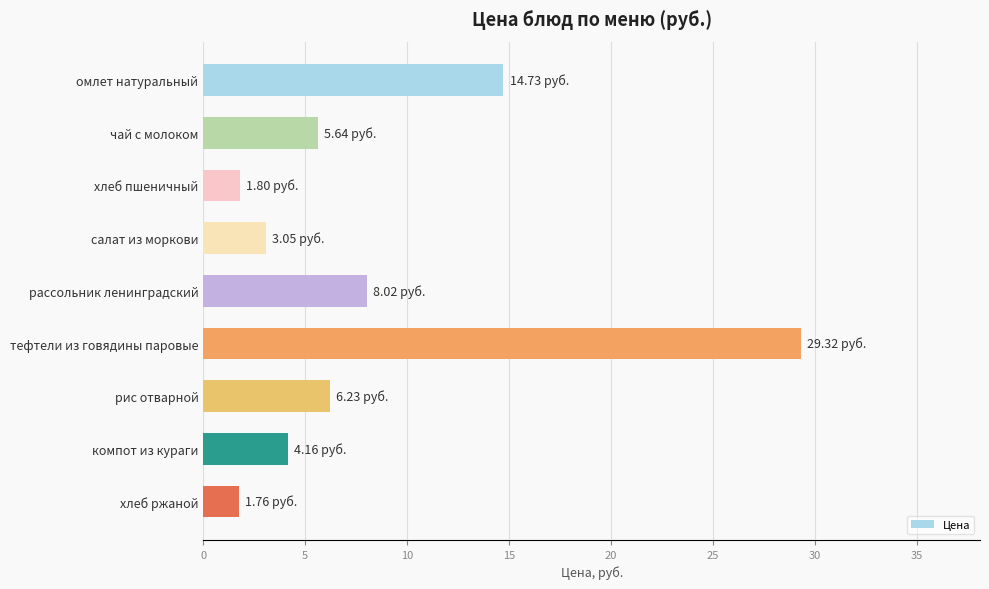

What is the ratio of the value at тефтели из говядины паровые to the value at салат из моркови?

9.6